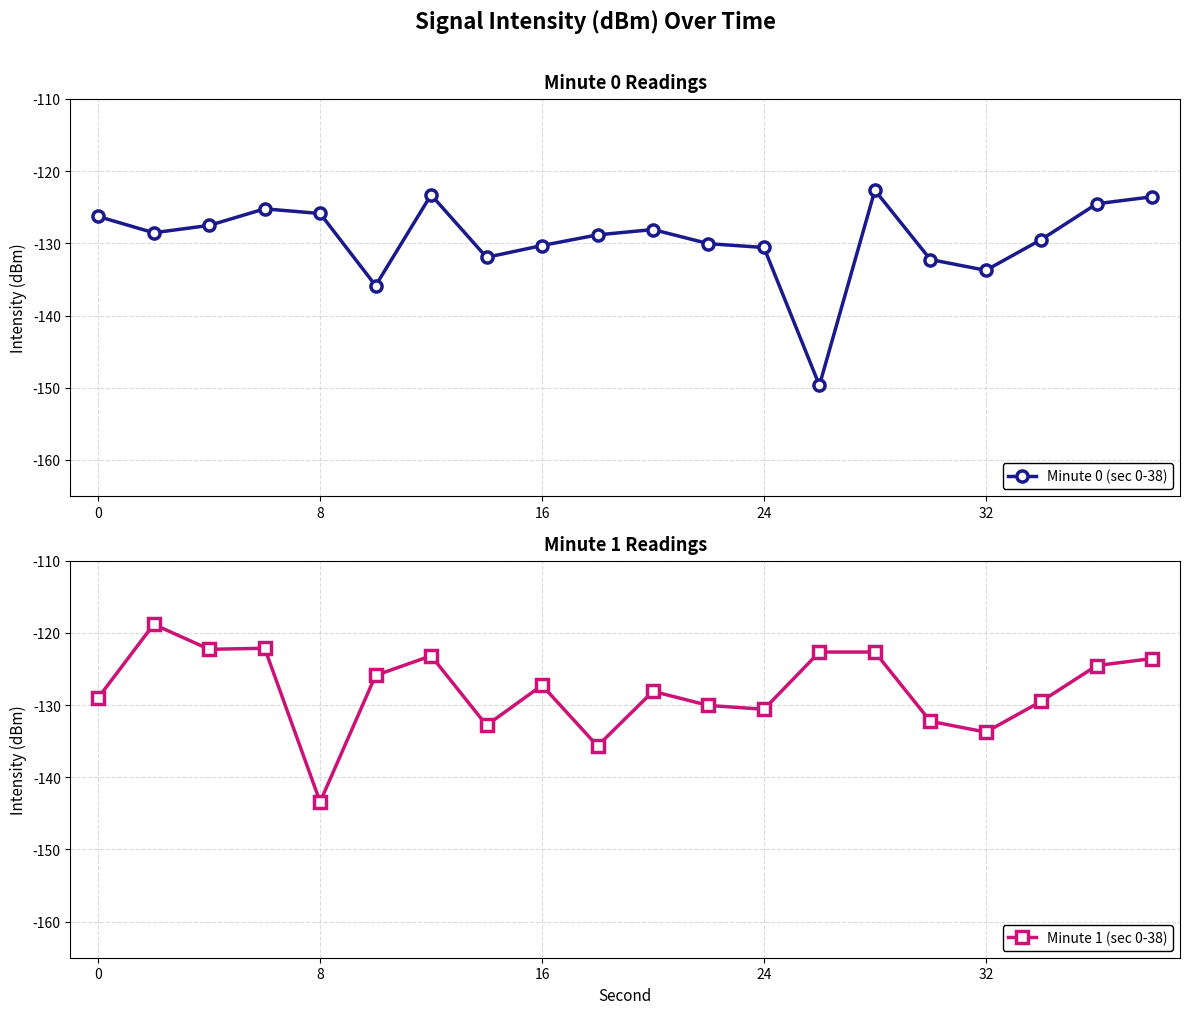

What is the minimum value for Minute 0 (sec 0-38)?

-149.7